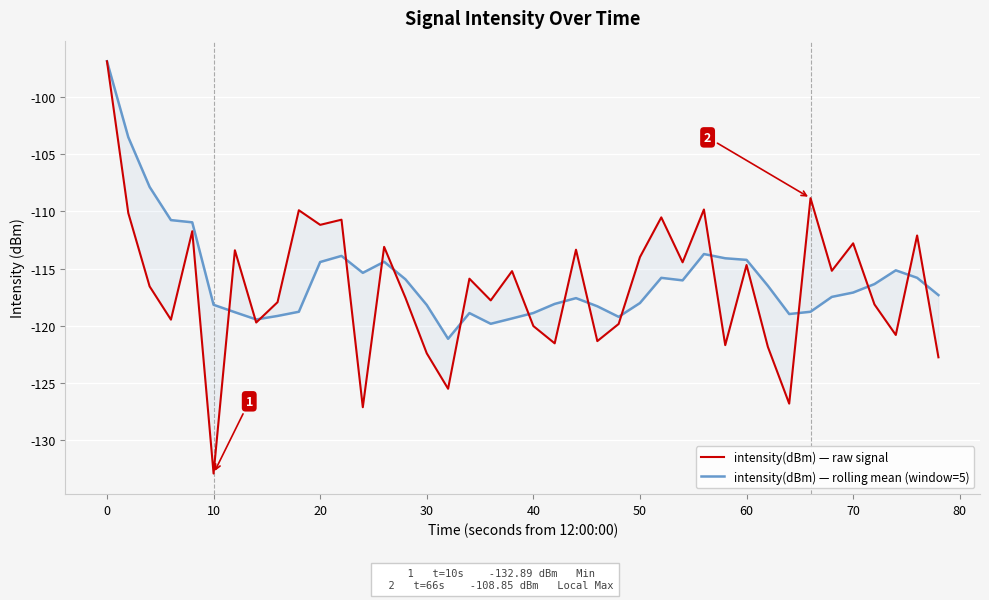

Reading left to right, extract all data points from this chart.

intensity(dBm) — raw signal: -96.9	-110.2	-116.6	-119.5	-111.7	-132.9	-113.4	-119.7	-117.9	-109.9	-111.2	-110.7	-127.1	-113.1	-117.6	-122.4	-125.5	-115.9	-117.8	-115.2	-120.0	-121.5	-113.4	-121.3	-119.8	-114.0	-110.5	-114.5	-109.8	-121.7	-114.7	-121.8	-126.8	-108.9	-115.2	-112.8	-118.1	-120.8	-112.1	-122.7
intensity(dBm) — rolling mean (window=5): -96.9	-103.5	-107.9	-110.8	-111.0	-118.2	-118.8	-119.4	-119.1	-118.8	-114.4	-113.9	-115.4	-114.4	-115.9	-118.2	-121.1	-118.9	-119.8	-119.4	-118.9	-118.1	-117.6	-118.3	-119.2	-118.0	-115.8	-116.0	-113.7	-114.1	-114.2	-116.5	-119.0	-118.8	-117.5	-117.1	-116.4	-115.2	-115.8	-117.3